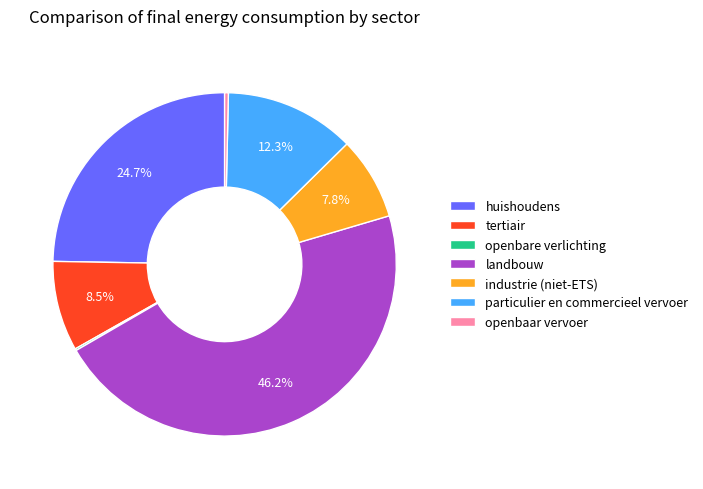

Which category has the biggest portion of the pie?

landbouw